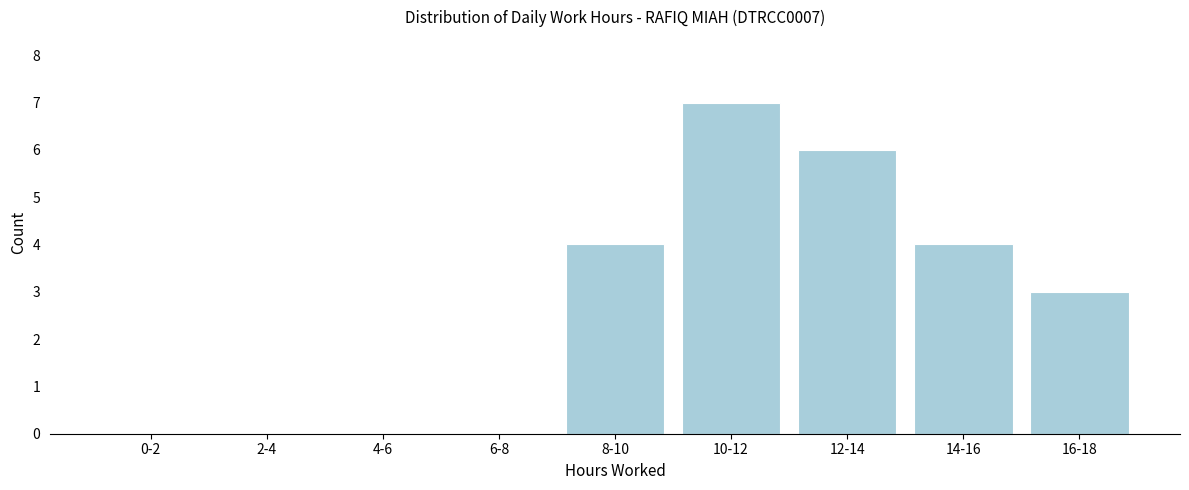

Reading right to left, transcribe all the data shown in this chart.

16-18=3	14-16=4	12-14=6	10-12=7	8-10=4	6-8=0	4-6=0	2-4=0	0-2=0